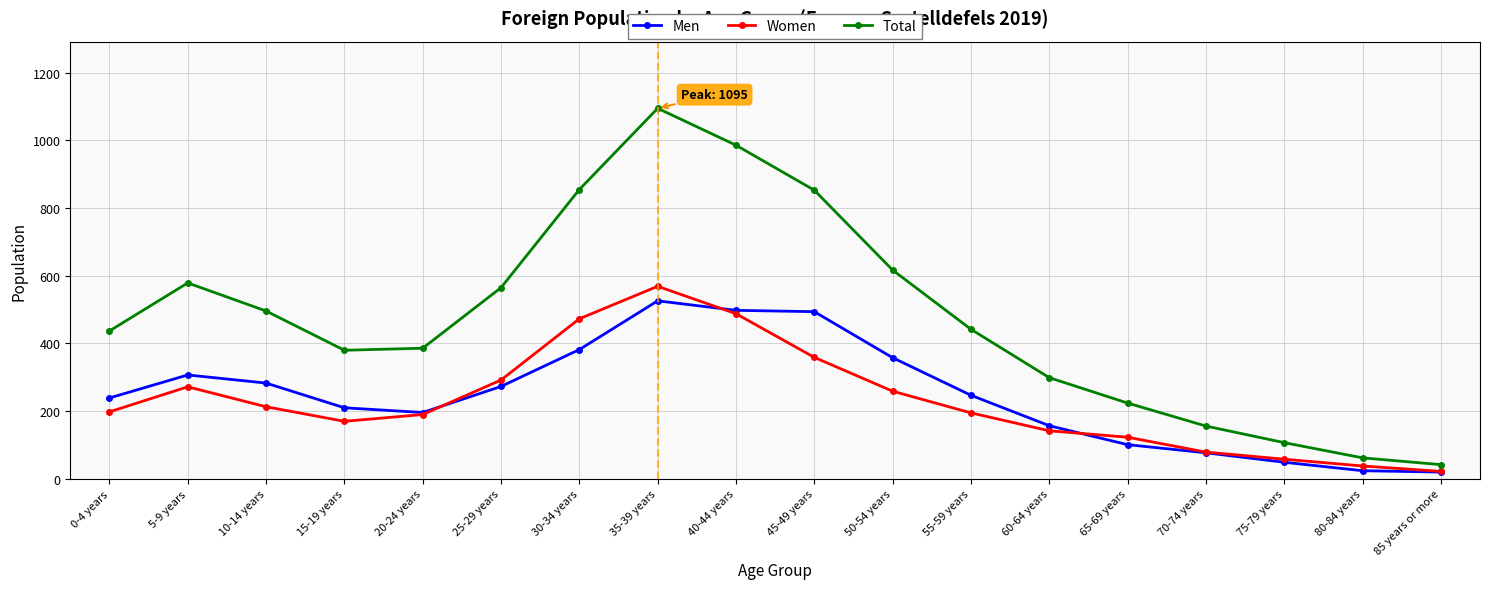

How many values in the Men series are below 247?

9